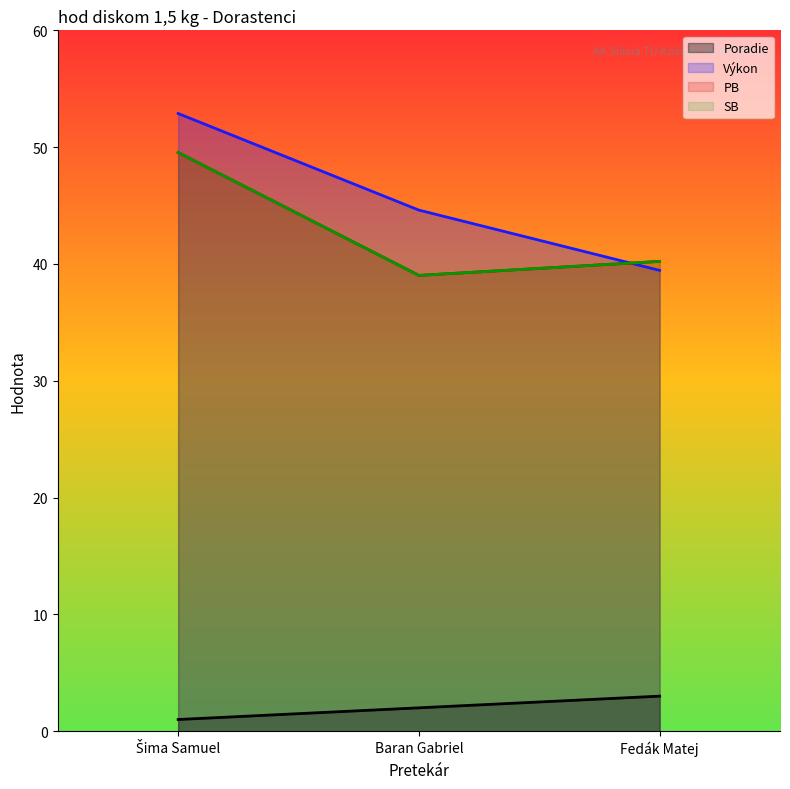

What position from the left is Fedák Matej?

3